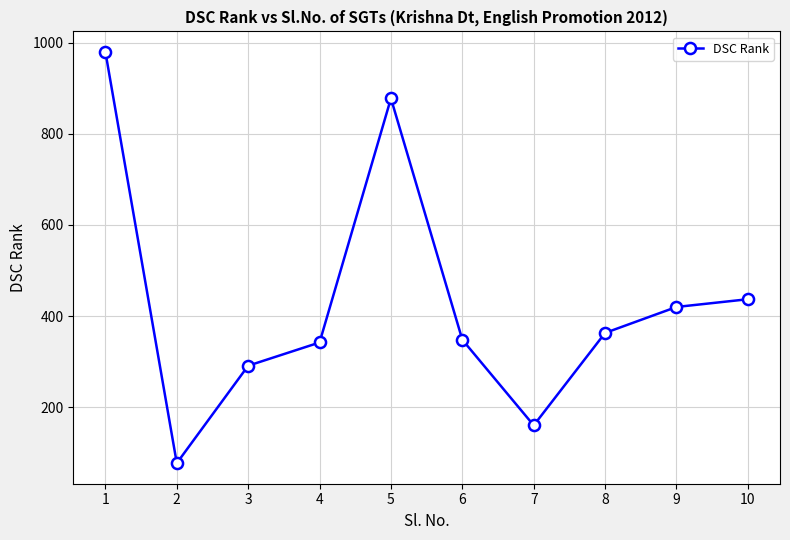

Which category has the highest value across all series?

1